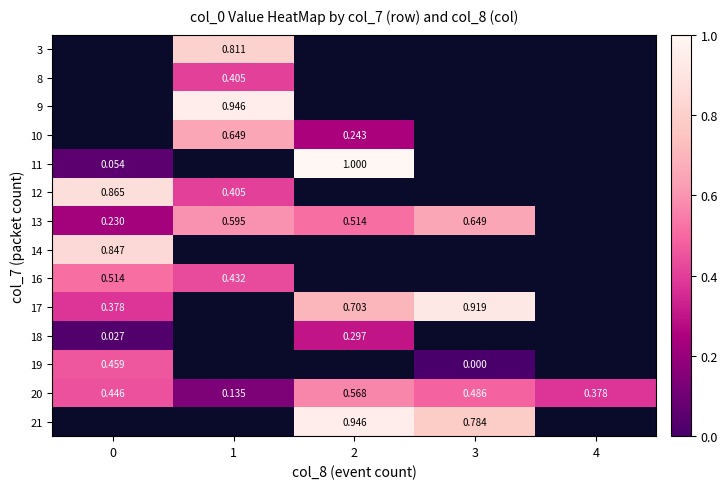

Is the value of 18 at 0 greater than the value of 20 at 1?

No